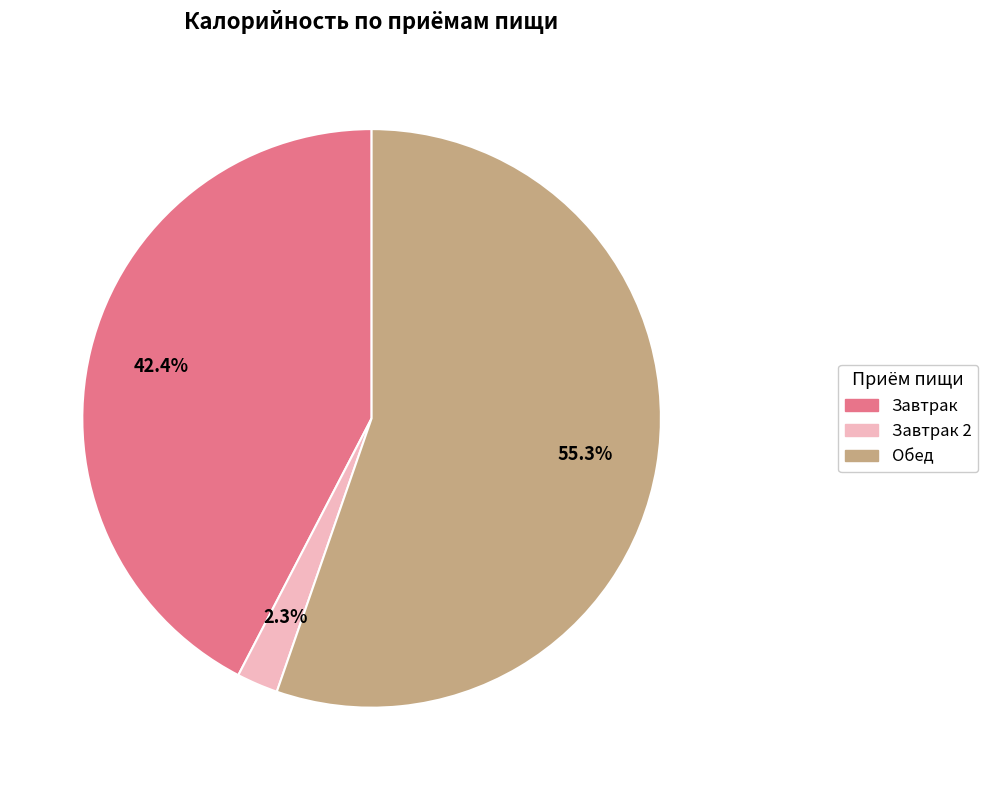

Is there a majority slice in this chart?

Yes